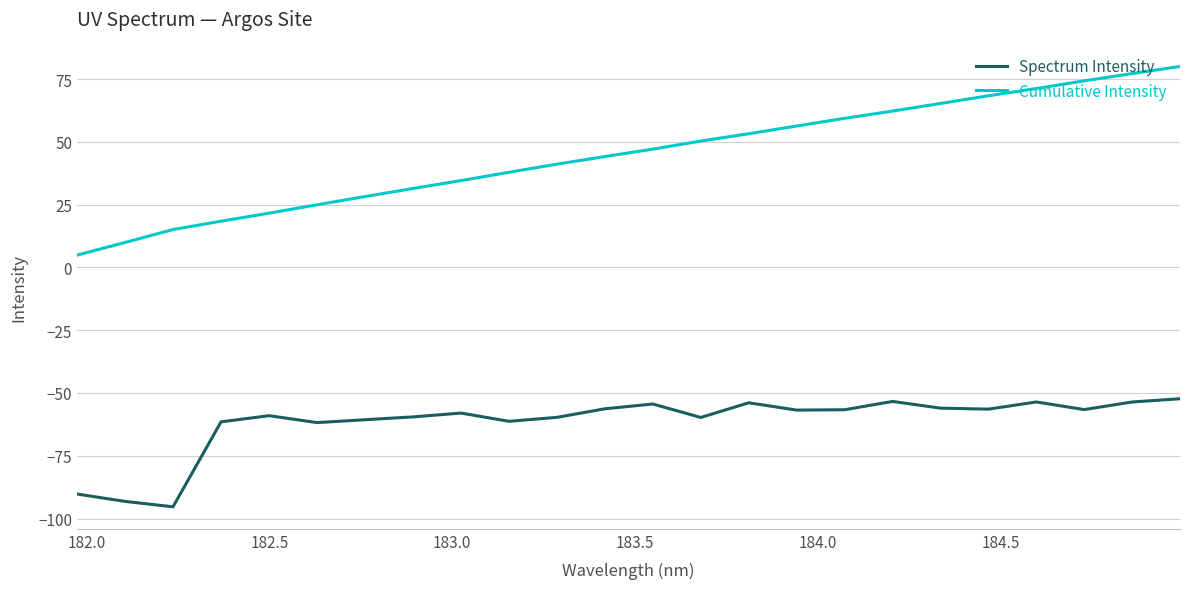

What is the difference between the maximum and minimum values in the Cumulative Intensity series?

75.1